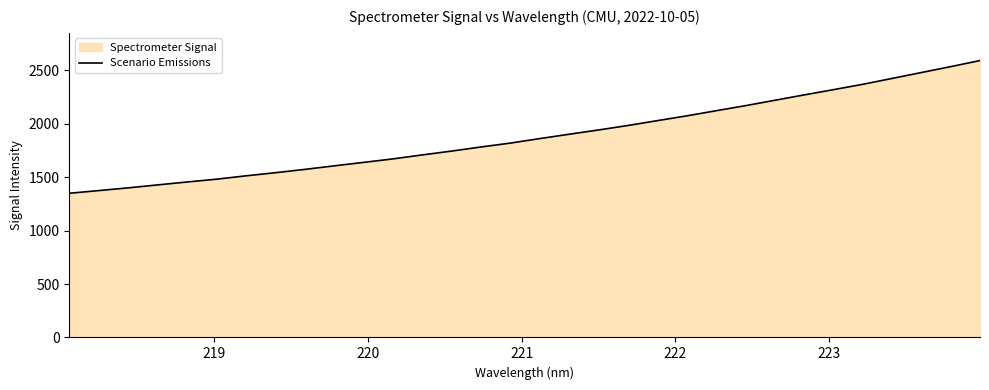

What is the greatest value displayed?

2592.2